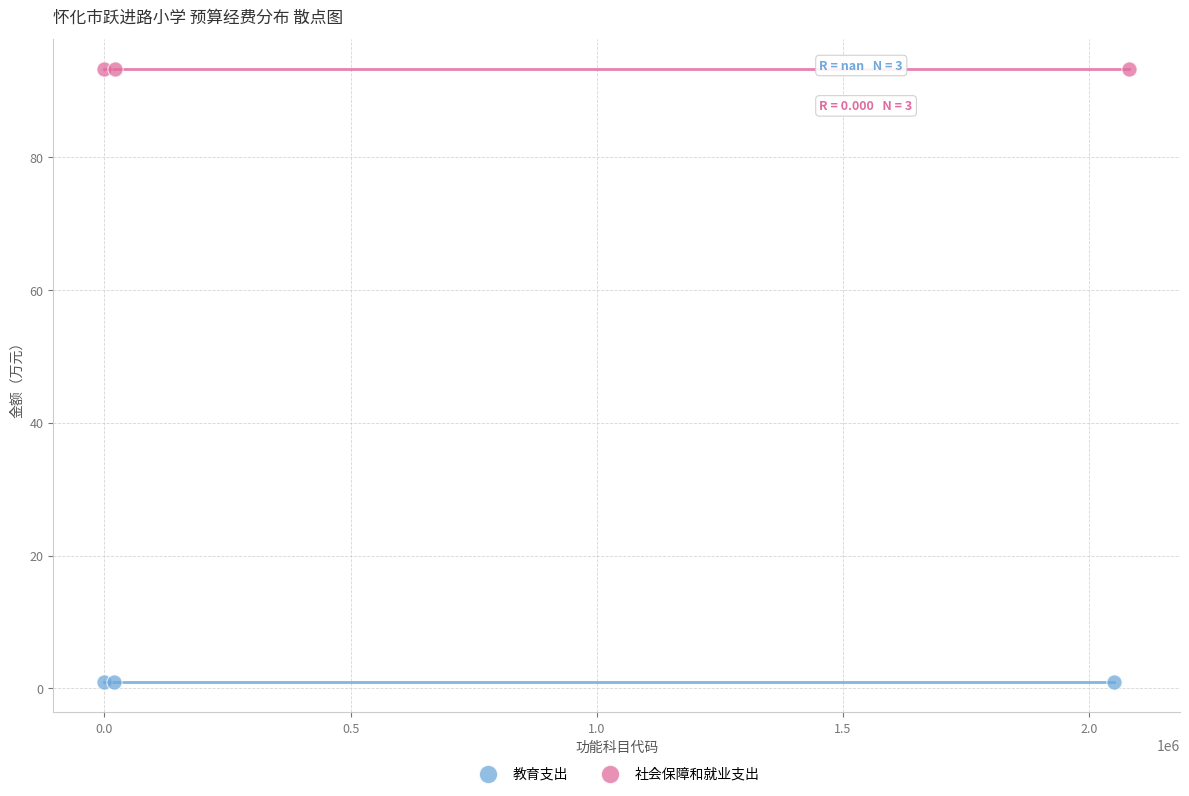

Which series reaches the minimum Y coordinate?

教育支出